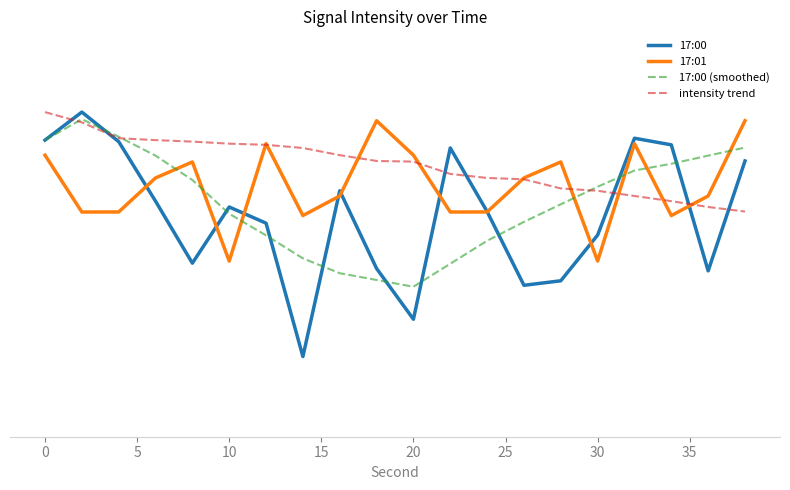

What is the difference between the second highest and second lowest values in the 17:00 (smoothed) series?

10.6